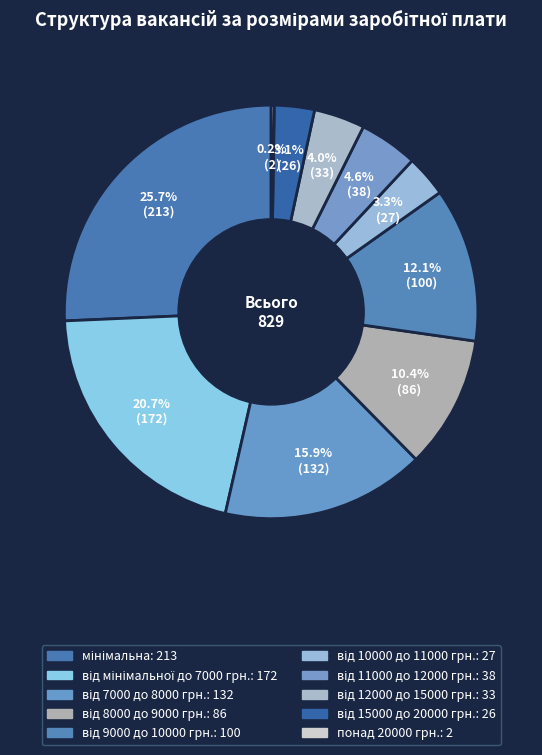

How many slices are in this pie chart?

10